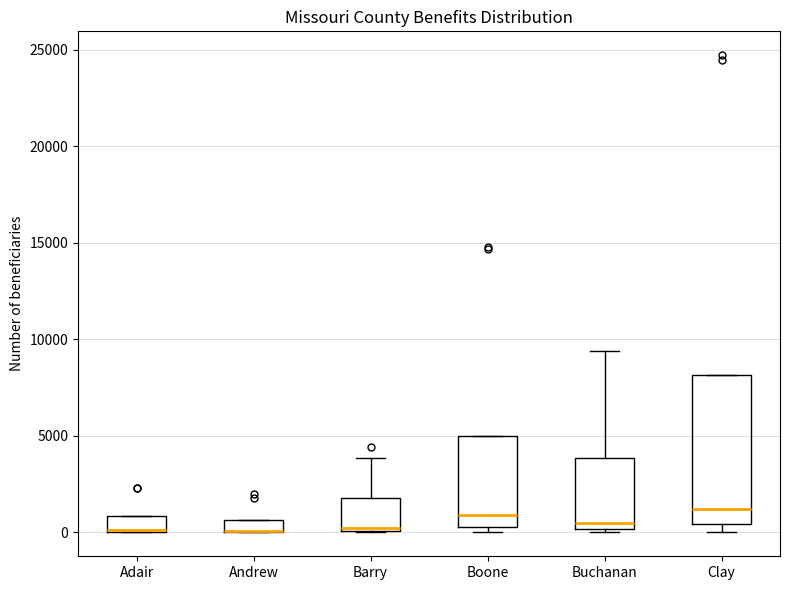

Which box is the tallest, from its lower edge to its upper edge?

Clay